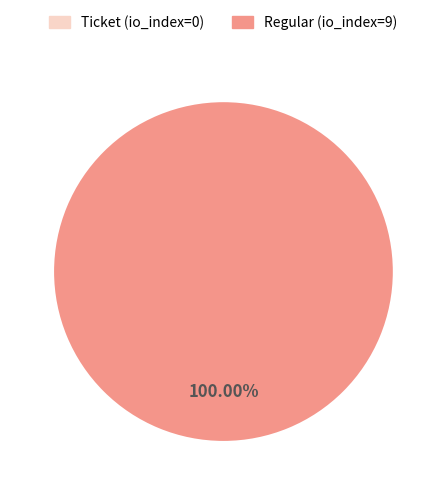

Is it true that Ticket (io_index=0) is 0% of the pie?

True